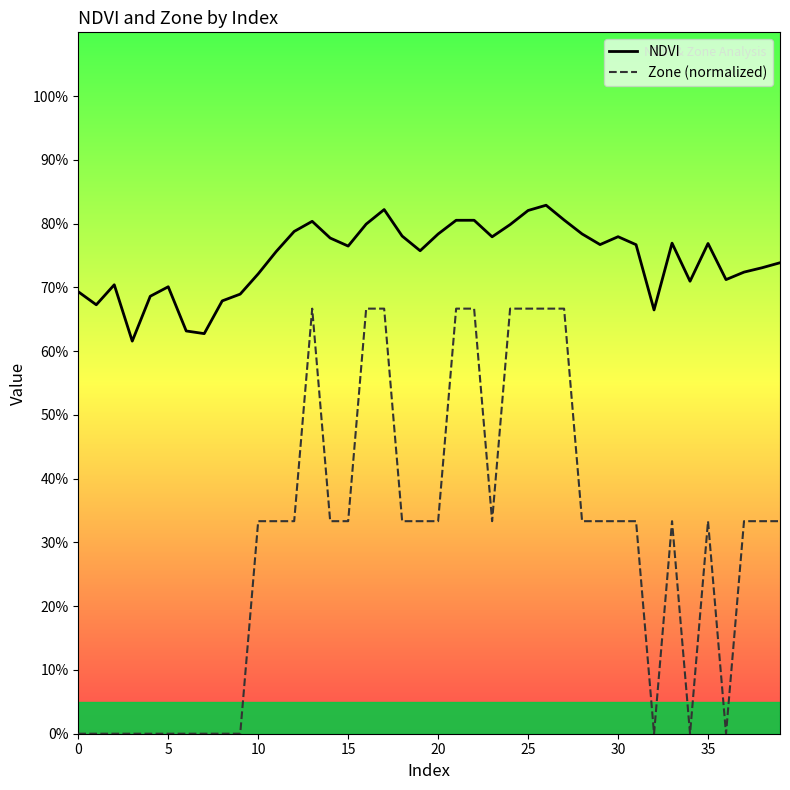

The value of Zone (normalized) at 21 is 0.7. True or false?

True